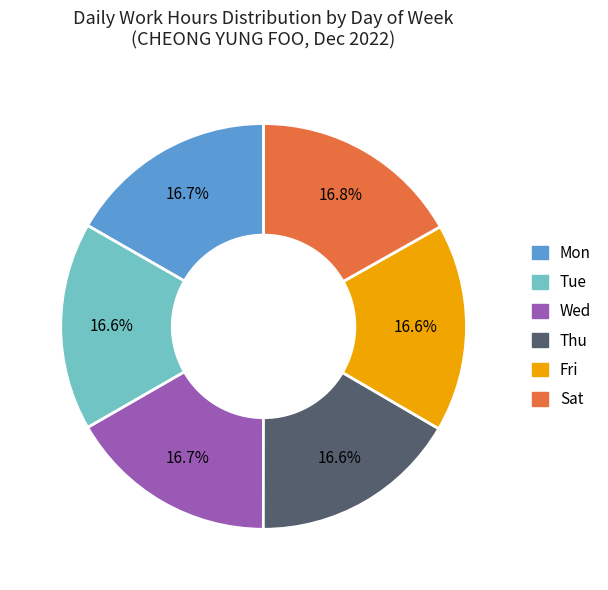

To the nearest percent, what is the combined percentage of Mon and Tue?

33%